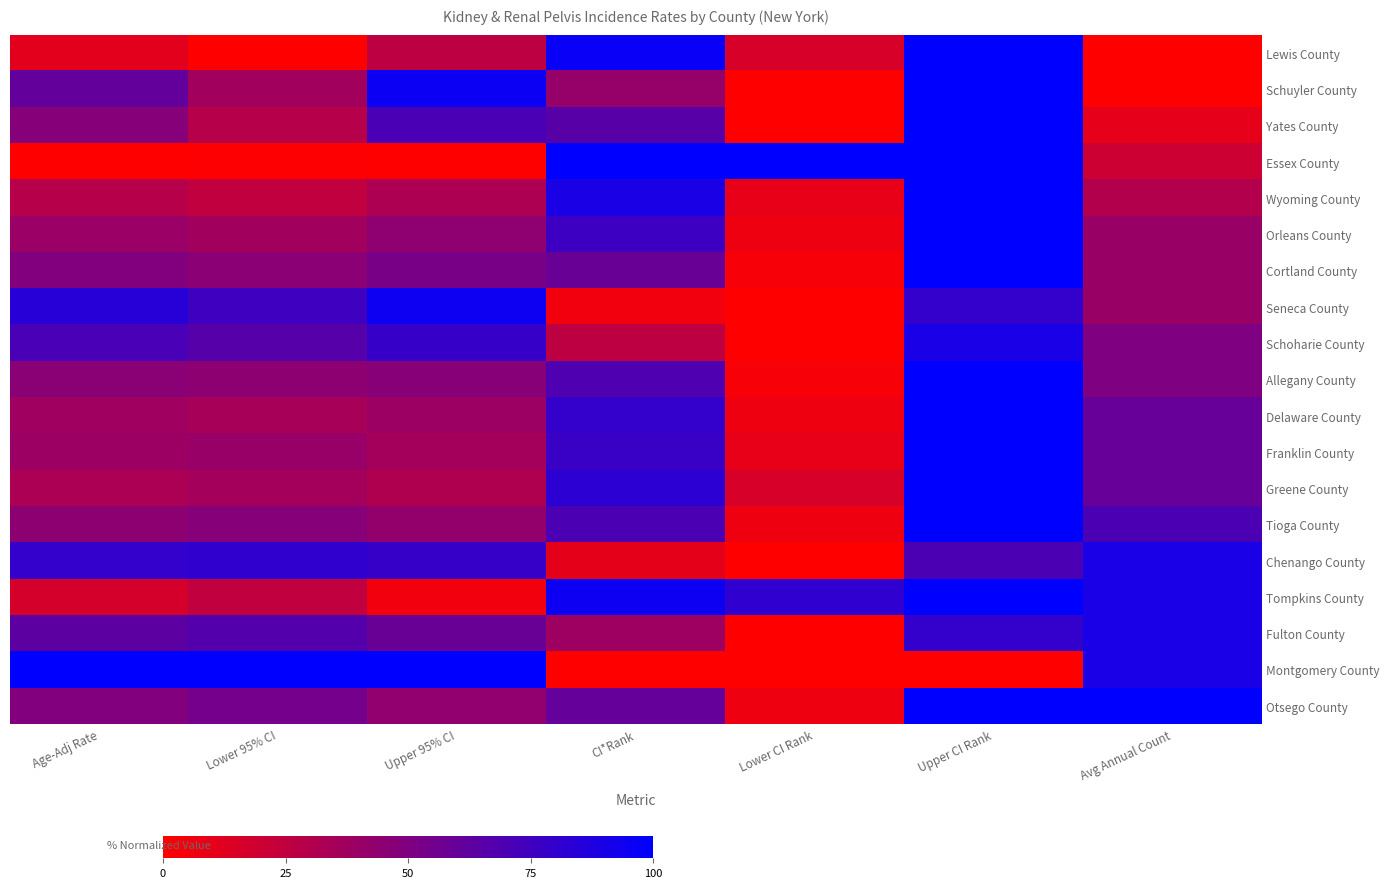

Which has a higher value, Upper 95% CI or Upper CI Rank?

Upper CI Rank